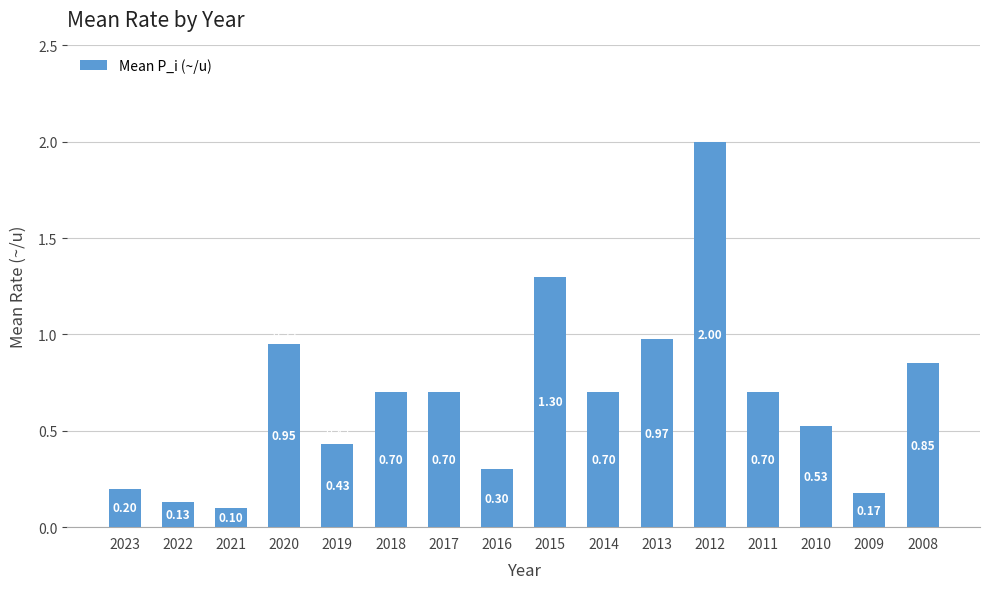

True or false: the data shows 0.7 at 2015.

False